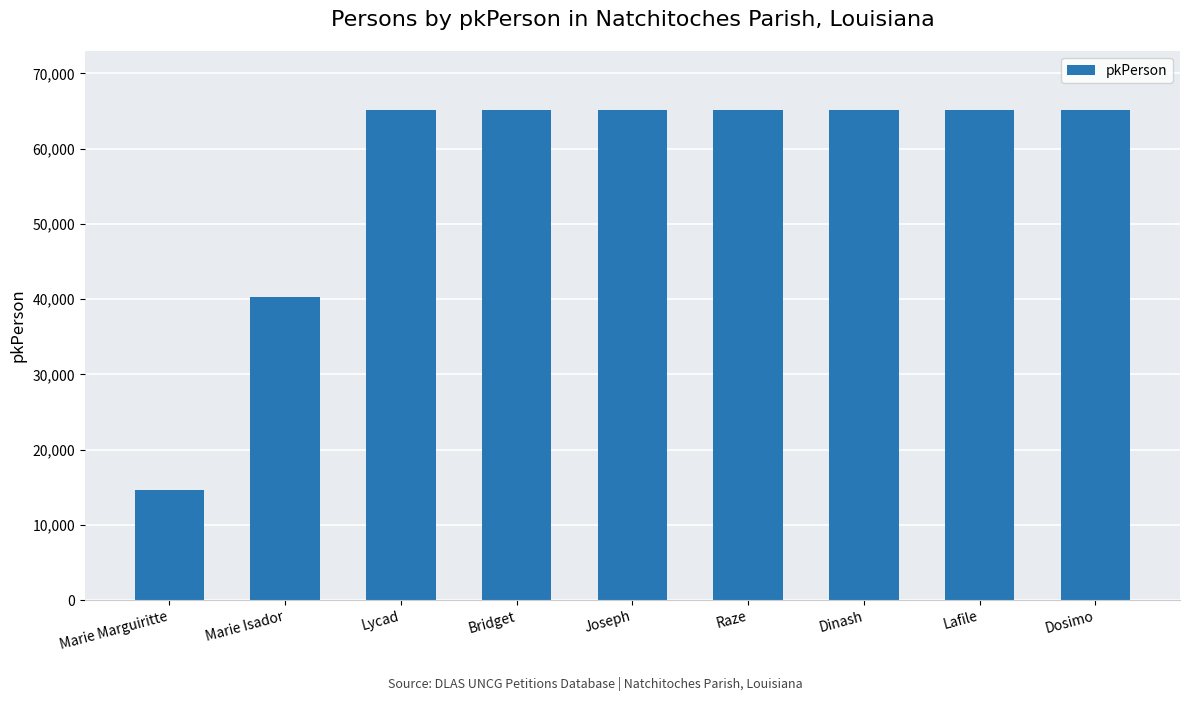

Is it true that the value at Marie Isador is 66696?

False